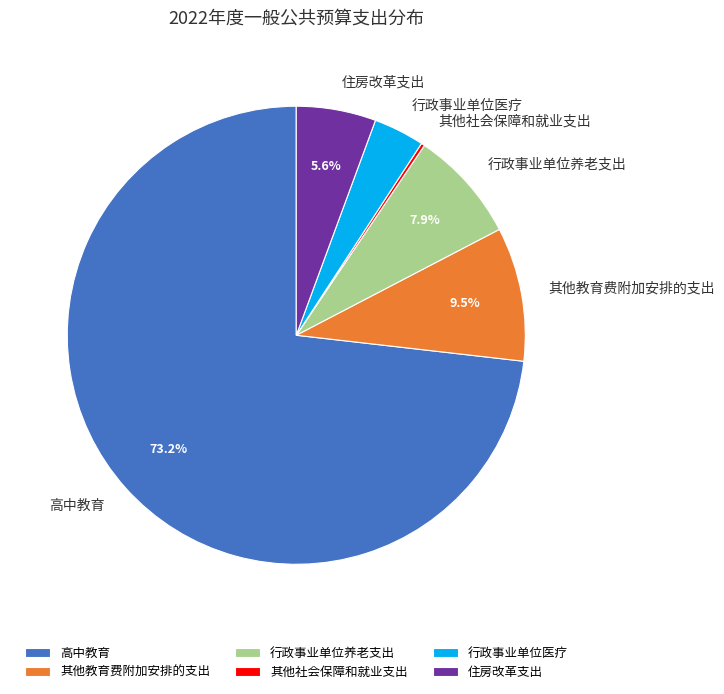

Does 高中教育 account for over 50% of the chart?

Yes